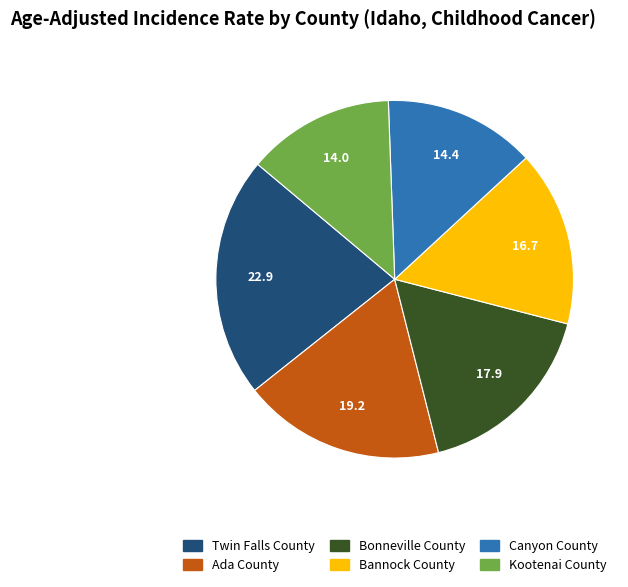

The Twin Falls County slice represents 29% of the pie. True or false?

False